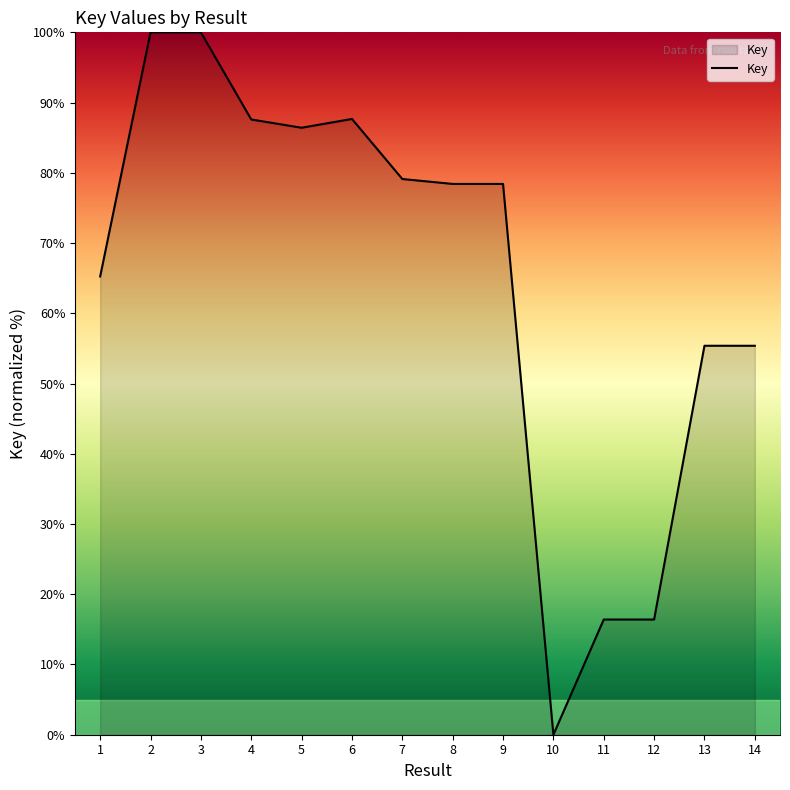

What is the difference between the values at 9 and 4?

9.2